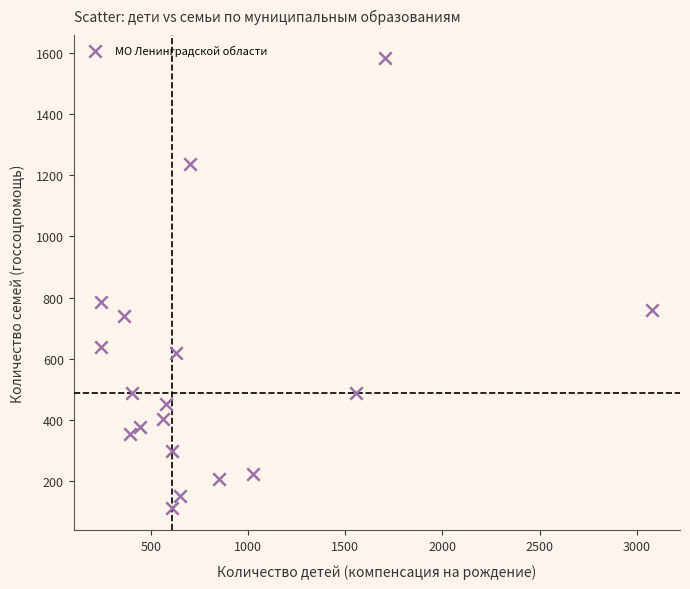

What is the range of X values (max minus min)?

2836